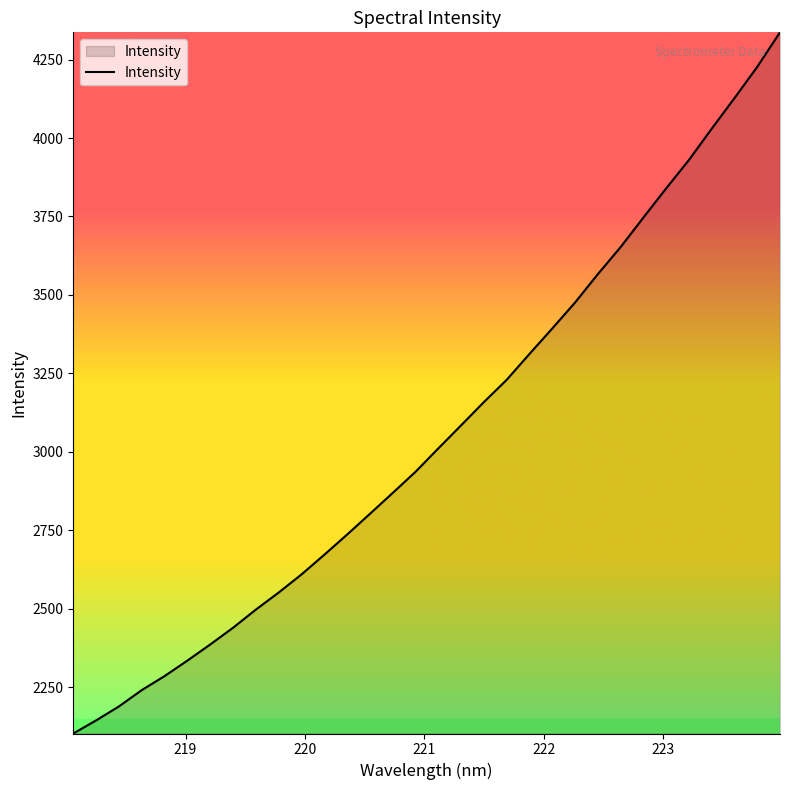

What is the smallest value displayed?

2102.2